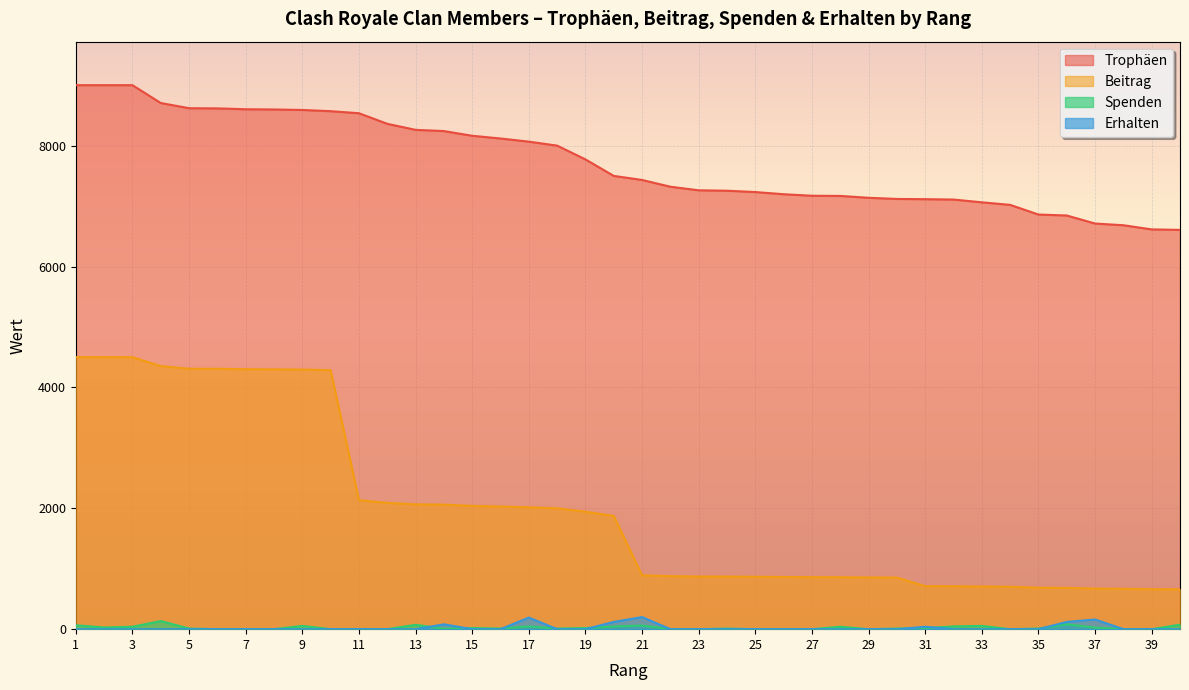

Reading left to right, transcribe all the data shown in this chart.

Trophäen: 1=9000	2=9000	3=9000	4=8705	5=8619	6=8616	7=8602	8=8598	9=8590	10=8570	11=8536	12=8361	13=8261	14=8241	15=8163	16=8118	17=8066	18=8000	19=7772	20=7499	21=7432	22=7320	23=7261	24=7254	25=7232	26=7196	27=7171	28=7168	29=7137	30=7118	31=7114	32=7108	33=7062	34=7020	35=6860	36=6844	37=6711	38=6683	39=6614	40=6606
Beitrag: 1=4500	2=4500	3=4500	4=4352	5=4309	6=4308	7=4301	8=4299	9=4295	10=4285	11=2134	12=2090	13=2065	14=2060	15=2040	16=2029	17=2016	18=2000	19=1943	20=1874	21=891	22=878	23=871	24=870	25=867	26=863	27=860	28=860	29=856	30=854	31=711	32=710	33=706	34=702	35=686	36=684	37=671	38=668	39=661	40=660
Spenden: 1=64	2=28	3=40	4=134	5=10	6=0	7=0	8=0	9=54	10=0	11=0	12=0	13=72	14=8	15=18	16=10	17=46	18=10	19=18	20=44	21=60	22=0	23=0	24=10	25=0	26=0	27=0	28=40	29=0	30=10	31=18	32=46	33=54	34=0	35=10	36=80	37=26	38=0	39=0	40=74
Erhalten: 1=0	2=0	3=0	4=0	5=0	6=0	7=0	8=0	9=0	10=0	11=0	12=0	13=0	14=80	15=0	16=0	17=192	18=0	19=0	20=120	21=200	22=0	23=0	24=0	25=0	26=0	27=0	28=0	29=0	30=0	31=40	32=0	33=0	34=0	35=0	36=120	37=160	38=0	39=0	40=0